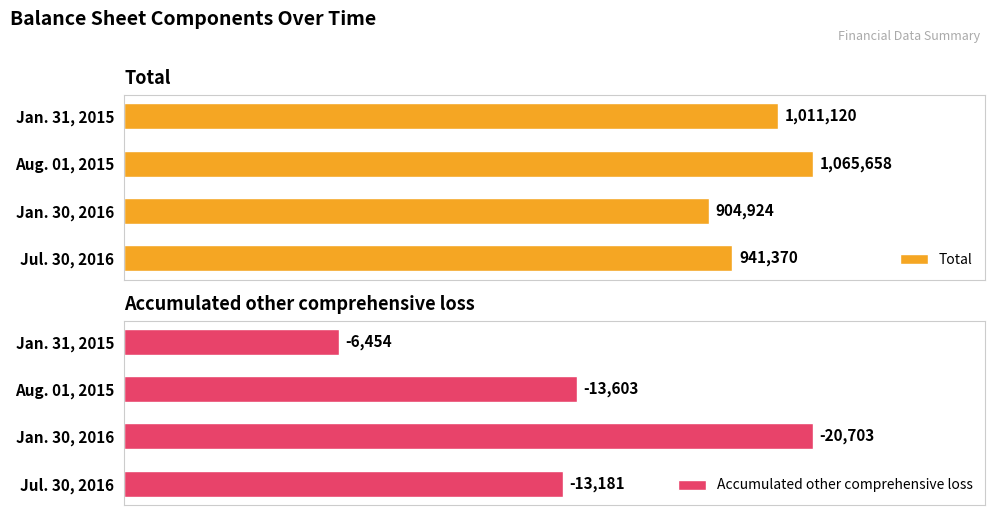

What is the value of the Total bar at the 4th from the left?

941370